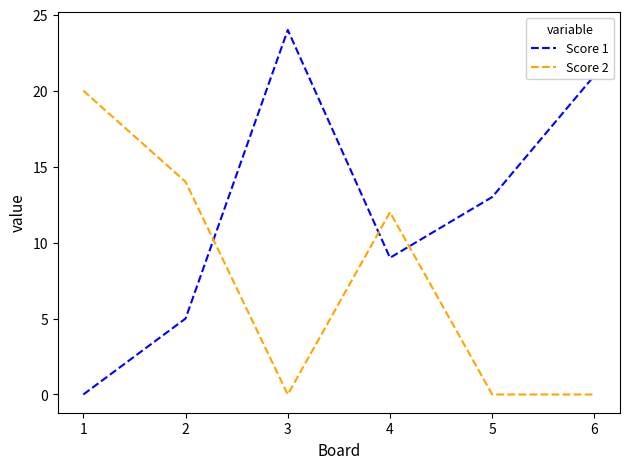

At which label does Score 1 reach its minimum?

1